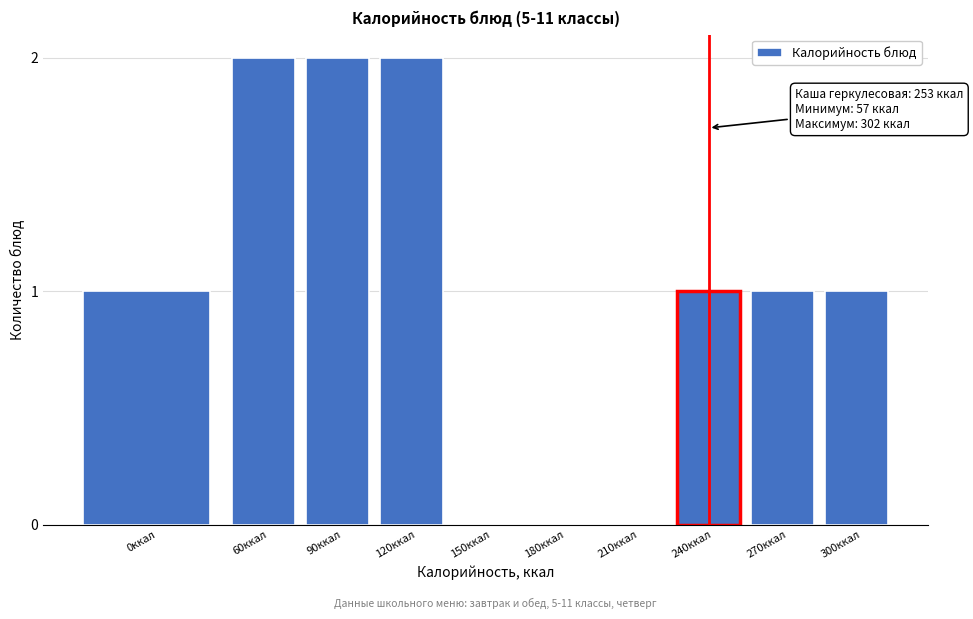

Reading left to right, extract all data points from this chart.

0ккал=1	60ккал=2	90ккал=2	120ккал=2	150ккал=0	180ккал=0	210ккал=0	240ккал=1	270ккал=1	300ккал=1